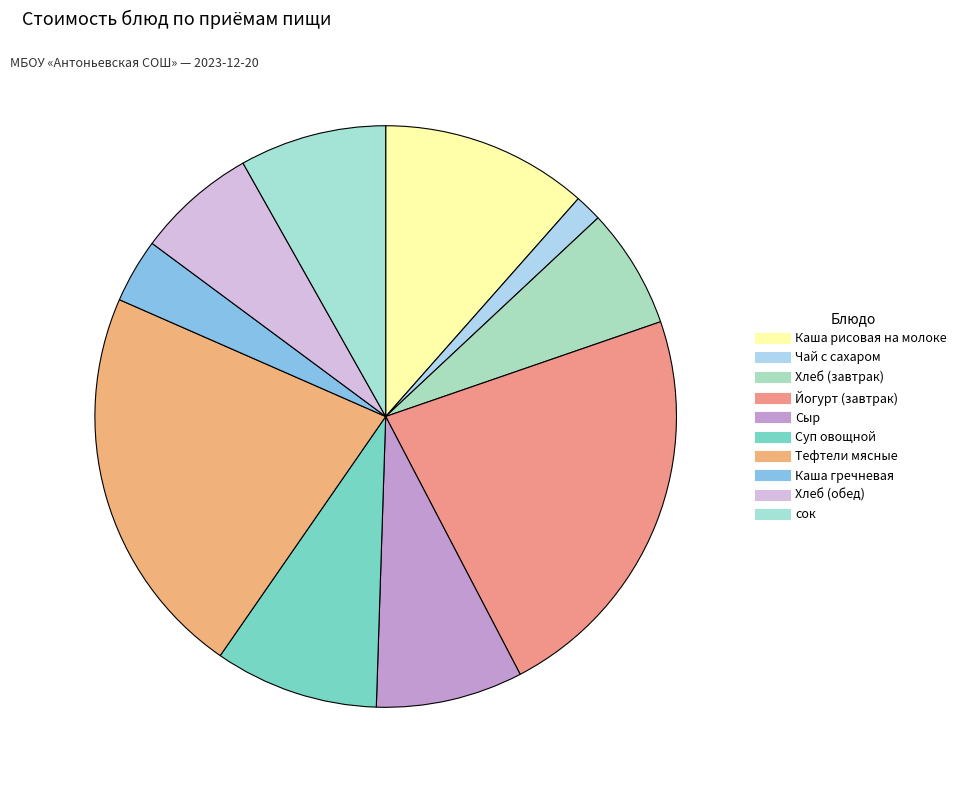

To the nearest percent, what is the average slice percentage?

10%